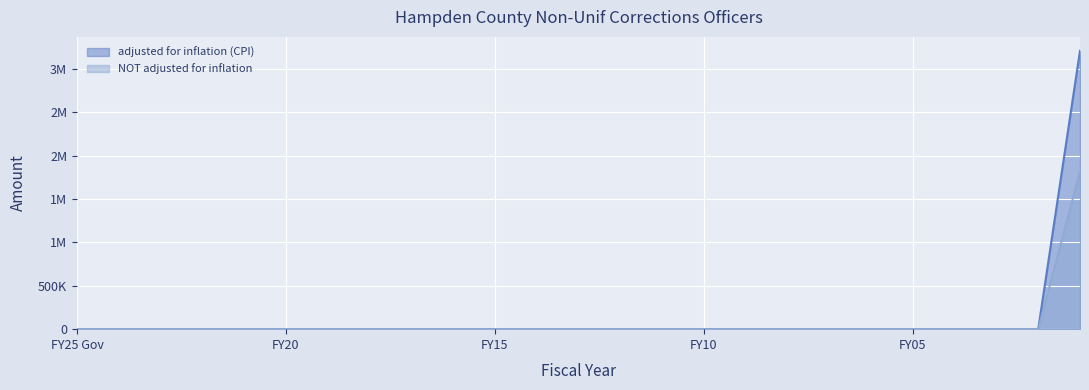

Which category has the lowest value in the NOT adjusted for inflation series?

FY25 Gov